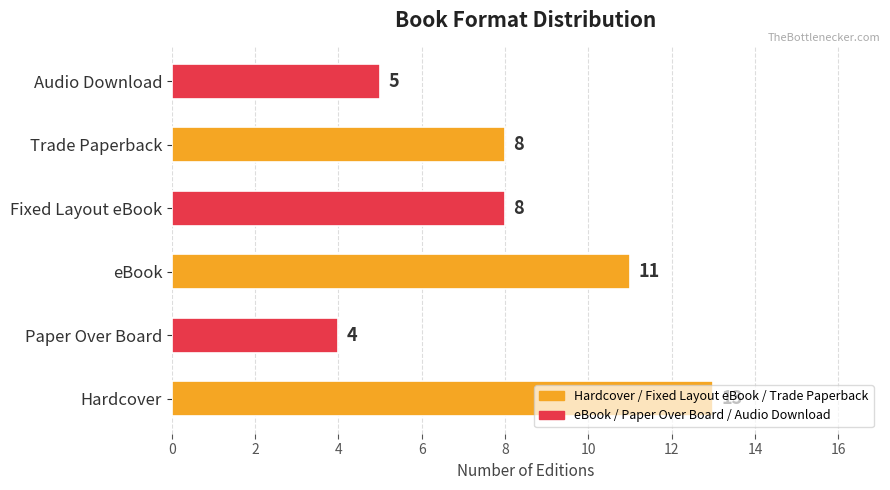

Which label corresponds to the largest value in the chart?

Hardcover